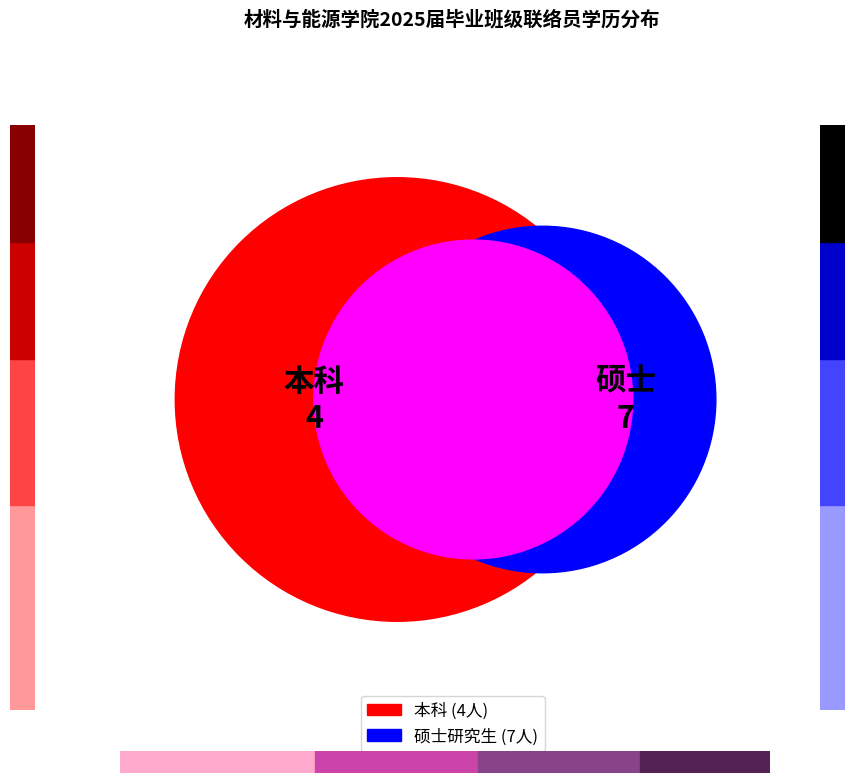

How many slices are in this pie chart?

2